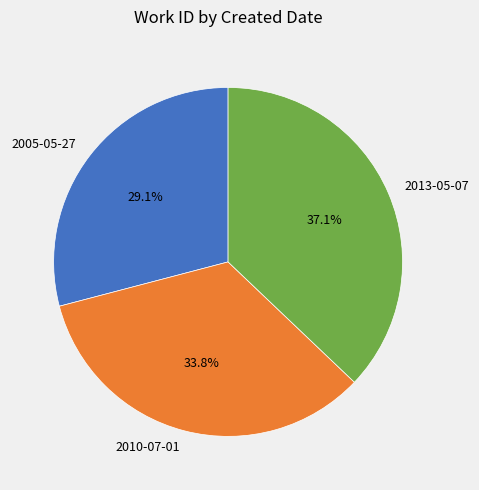

Do 2005-05-27 and 2010-07-01 together represent more than half of the pie?

Yes